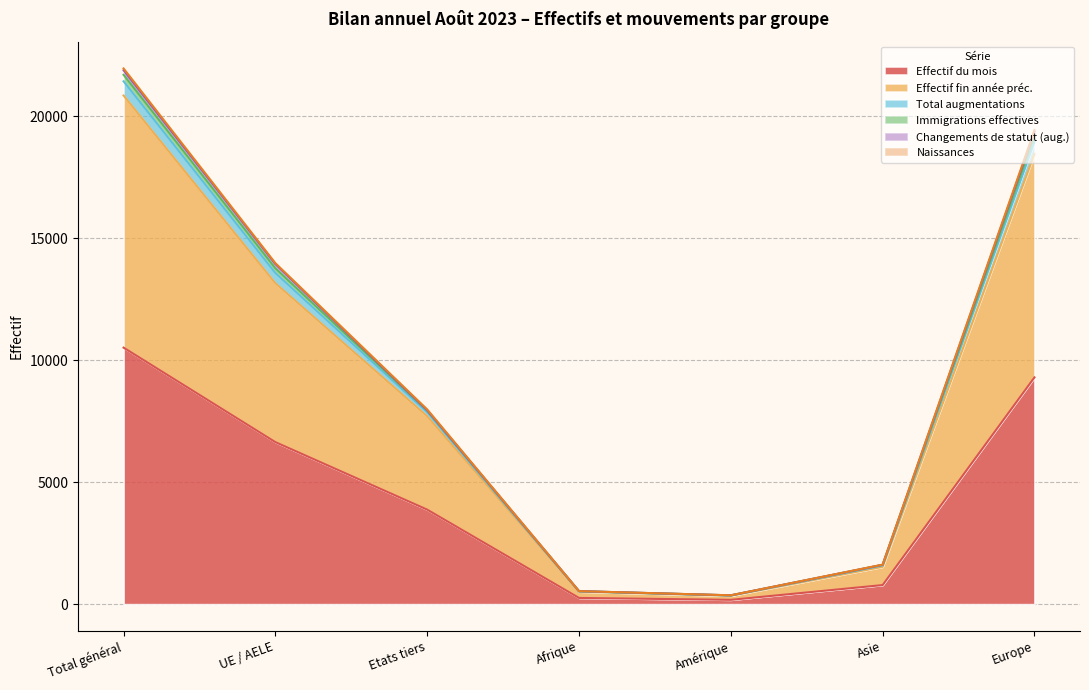

Where does the Effectif fin année préc. series first go above 7696?

Total général